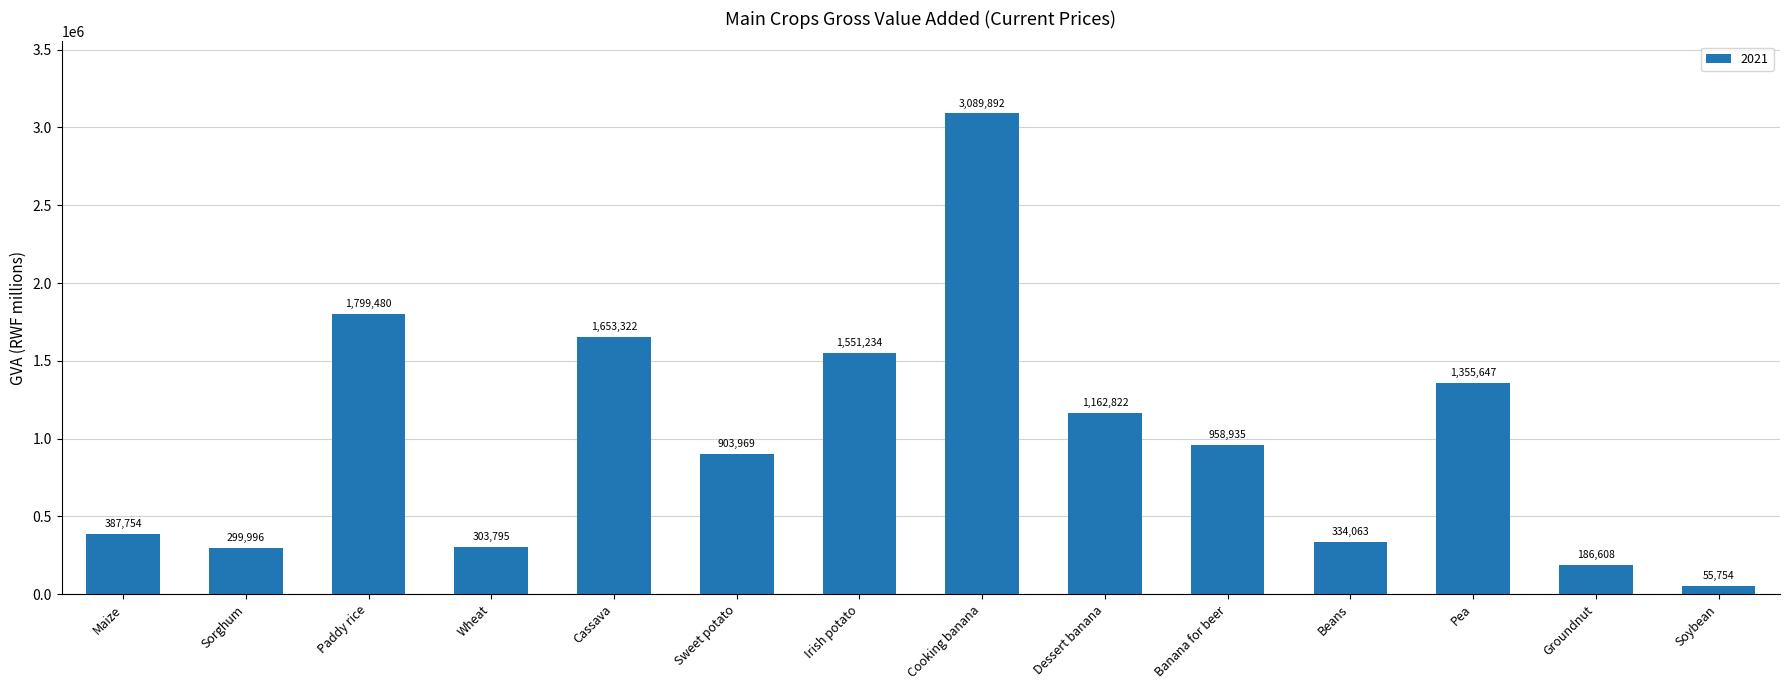

Between Pea and Maize, which is larger?

Pea